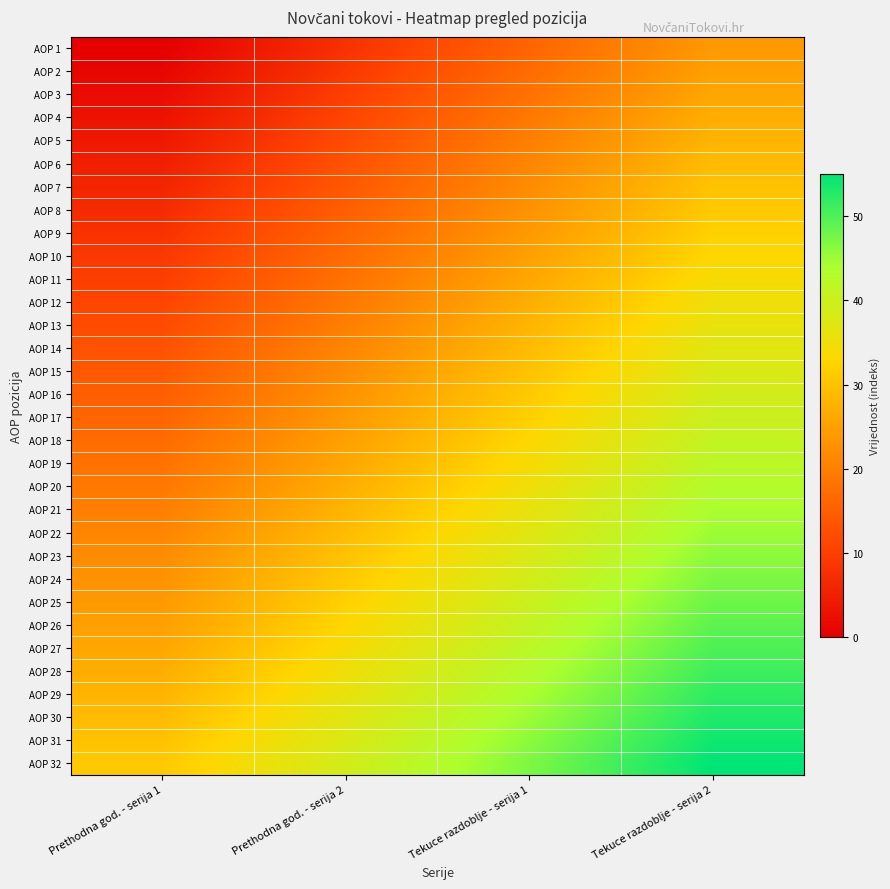

Which series has the largest total across all categories?

AOP 32